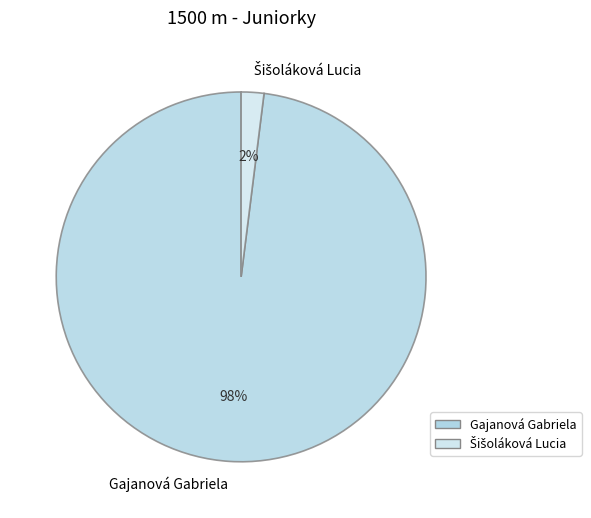

Count the number of slices in the pie.

2